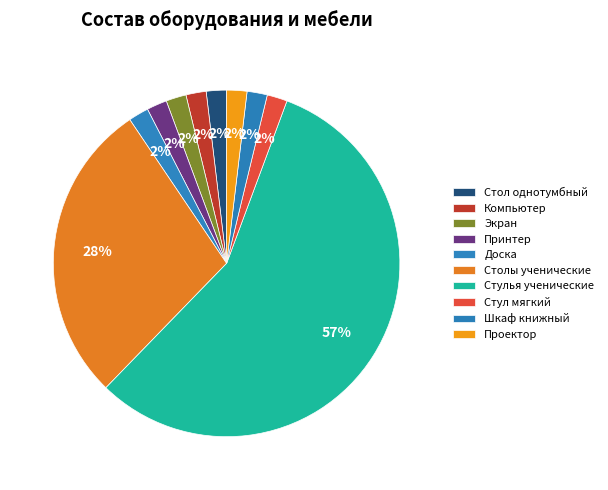

How many segments does this pie chart have?

10